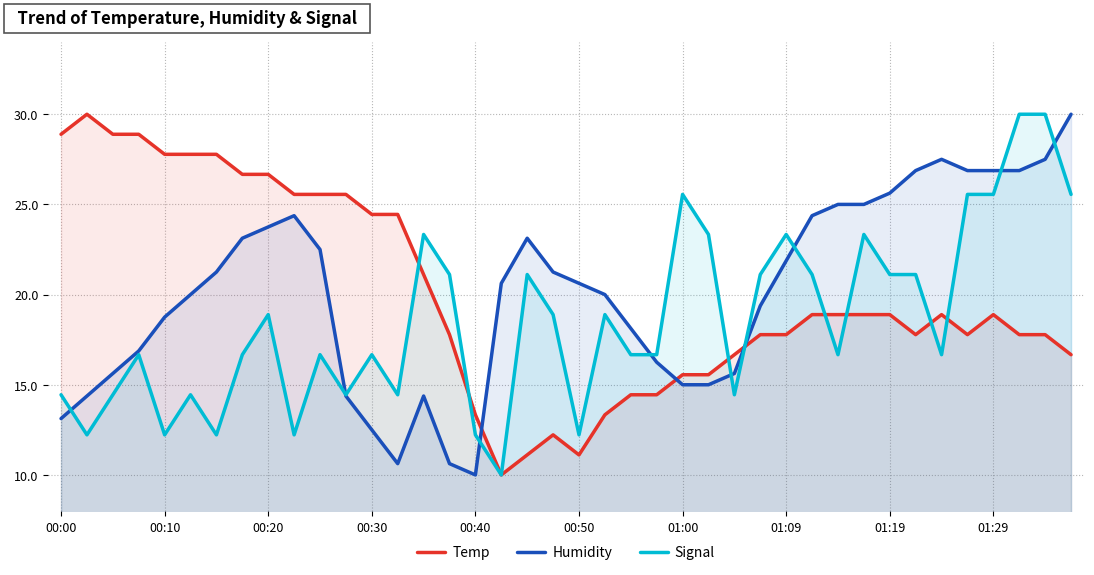

What is the smallest value displayed?

10.0